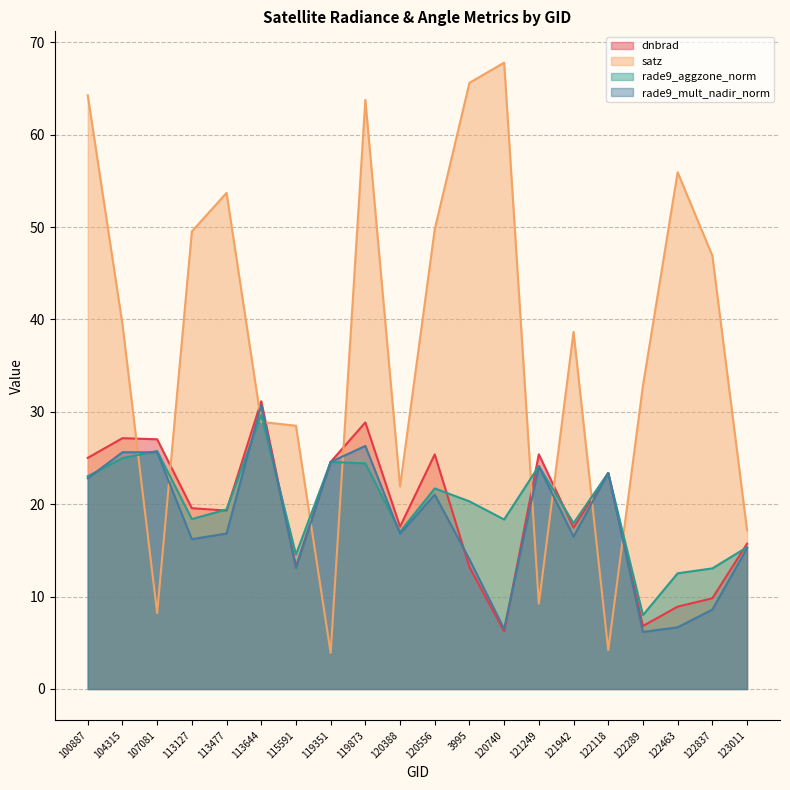

Reading left to right, extract all data points from this chart.

dnbrad: 25.0	27.1	27.0	19.6	19.3	31.1	13.3	24.6	28.9	17.6	25.4	13.2	6.2	25.4	17.5	23.4	6.8	8.9	9.8	15.7
satz: 64.3	39.5	8.2	49.5	53.7	28.9	28.5	3.9	63.8	21.9	49.8	65.6	67.8	9.2	38.6	4.2	32.8	55.9	46.9	17.2
rade9_aggzone_norm: 23.0	25.0	25.8	18.4	19.4	29.7	14.6	24.6	24.4	17.0	21.7	20.3	18.3	24.1	18.0	23.4	8.0	12.5	13.1	15.3
rade9_mult_nadir_norm: 22.8	25.6	25.6	16.2	16.8	30.8	13.1	24.6	26.3	16.8	21.0	14.0	6.5	24.1	16.5	23.4	6.2	6.7	8.6	15.2